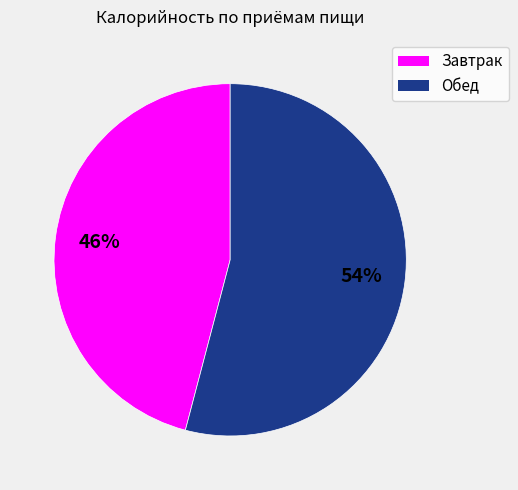

To the nearest percent, what is the average slice percentage?

50%